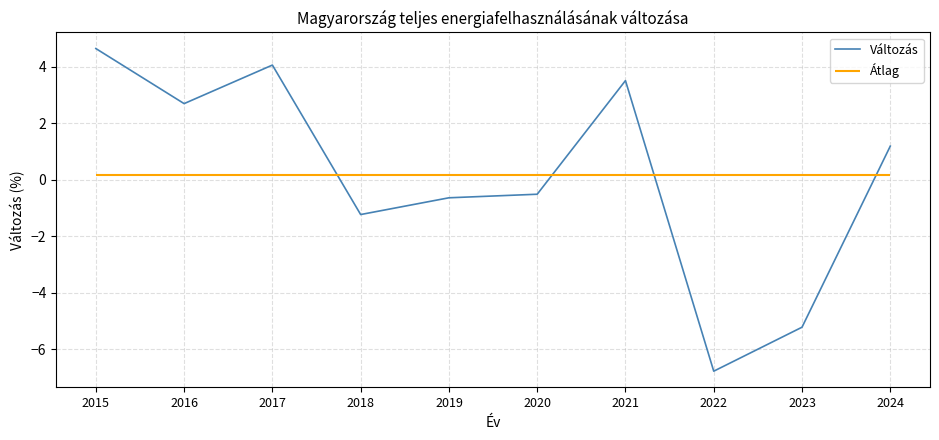

True or false: the data shows 4.6 at 2015.

True